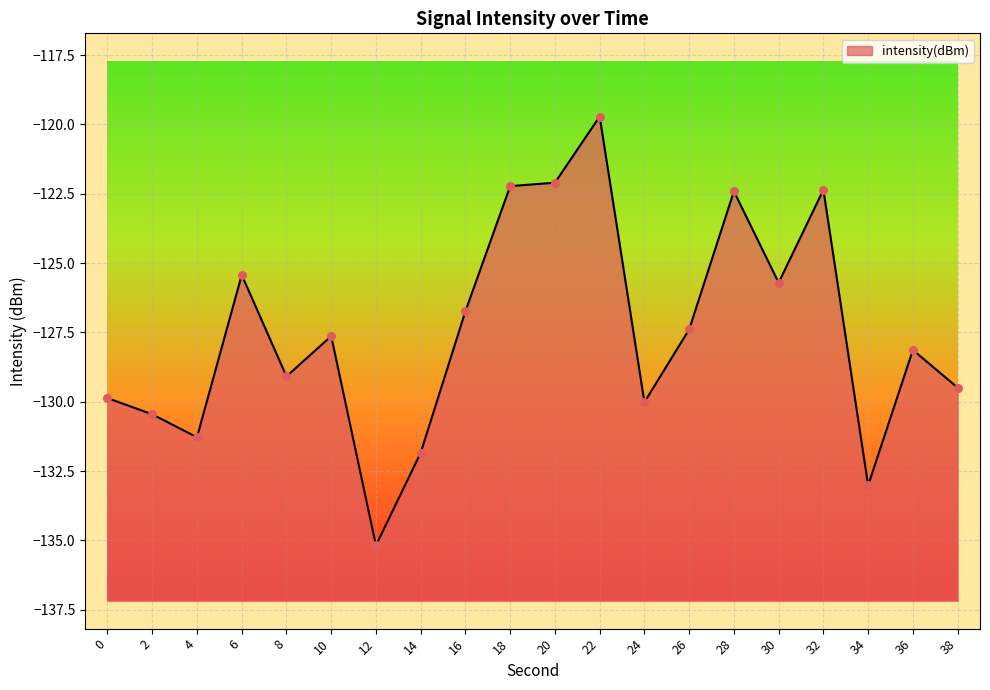

Which has a higher value, 26 or 18?

18